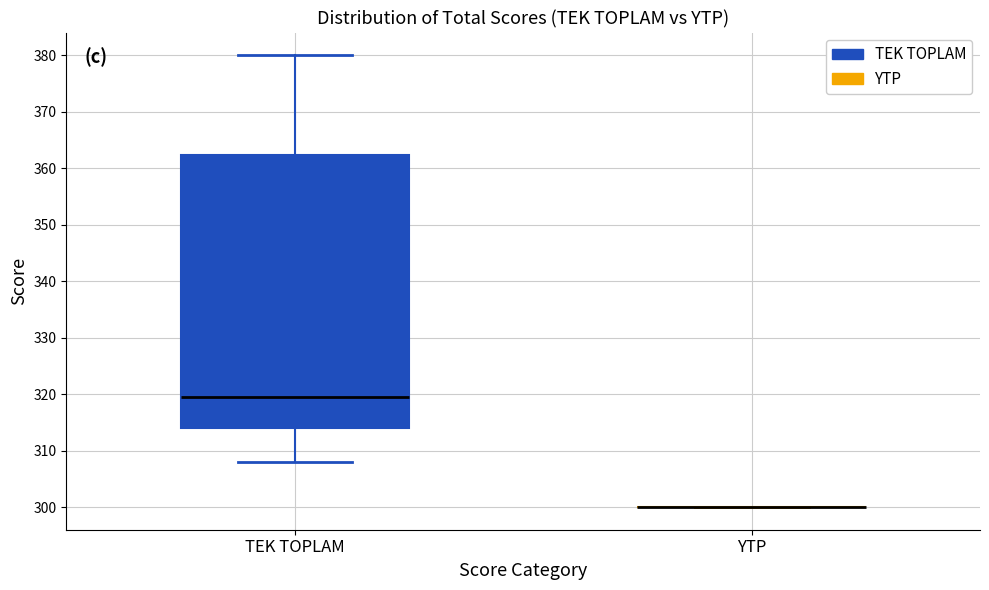

Comparing the boxes themselves (not the whiskers), which one is the tallest?

TEK TOPLAM